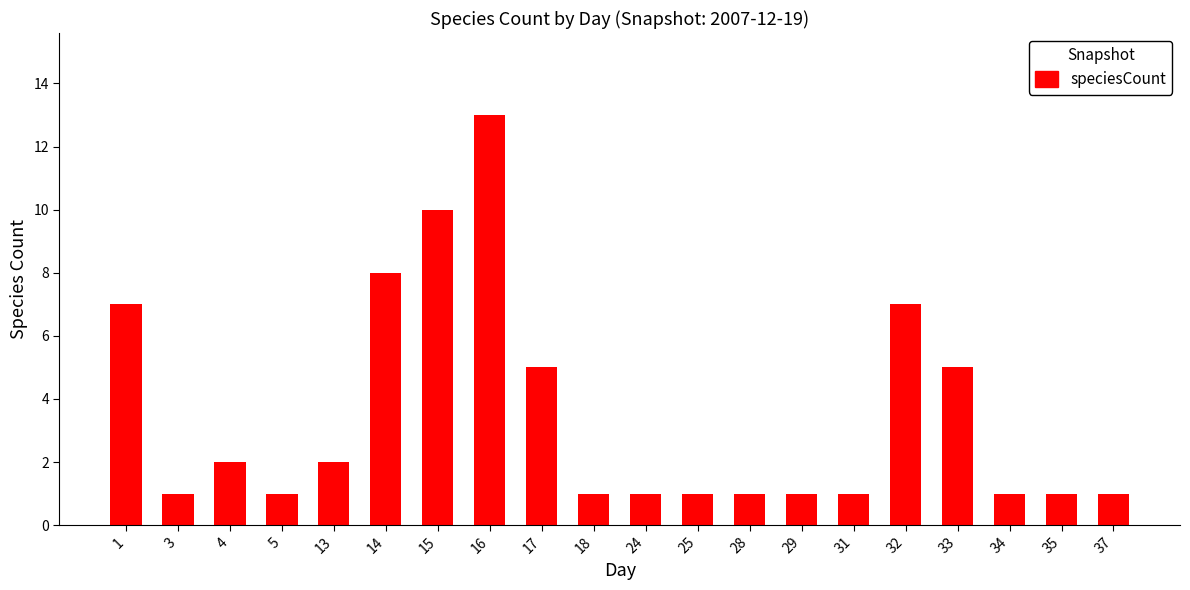

True or false: the data shows 2 at 4.

True